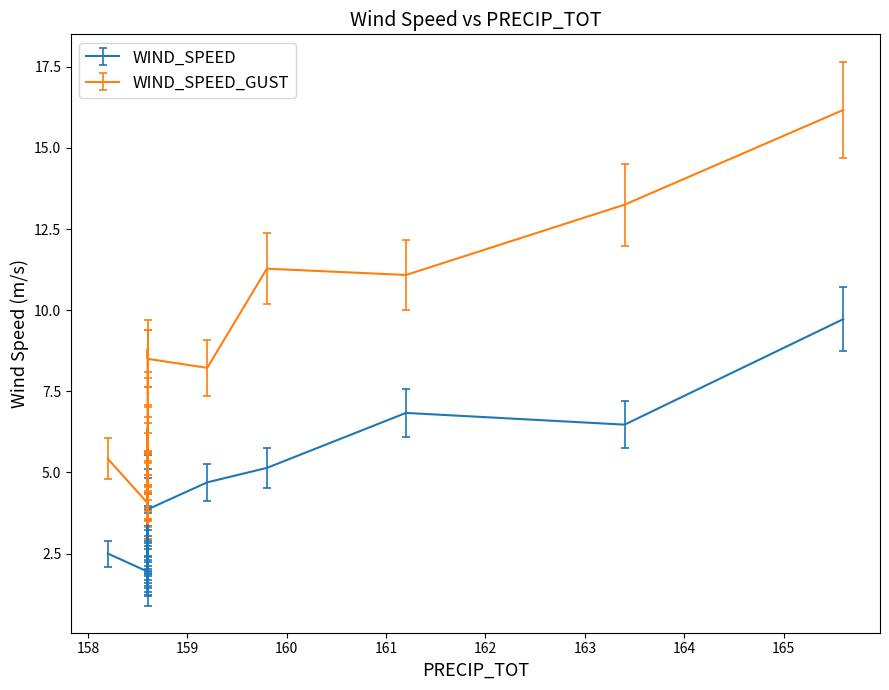

What is the label of the 10th point from the right?

158.6